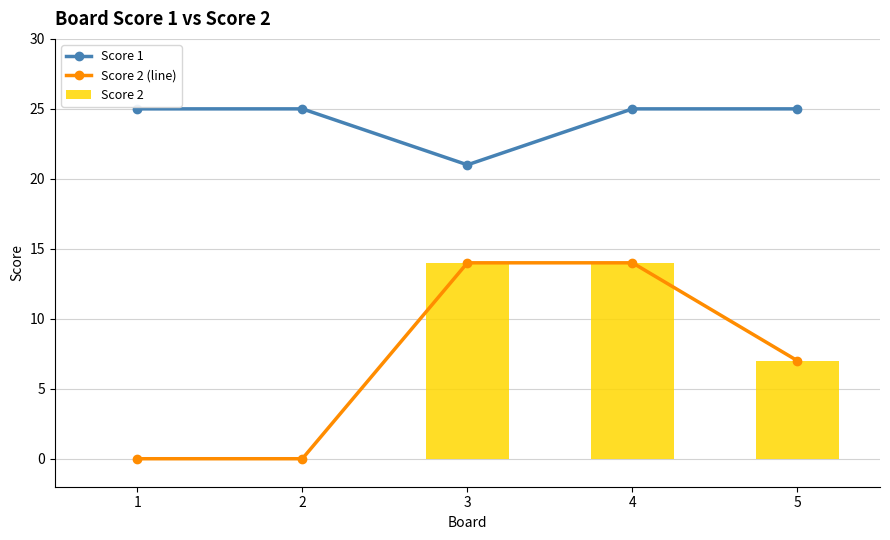

Does the chart contain any negative values?

No